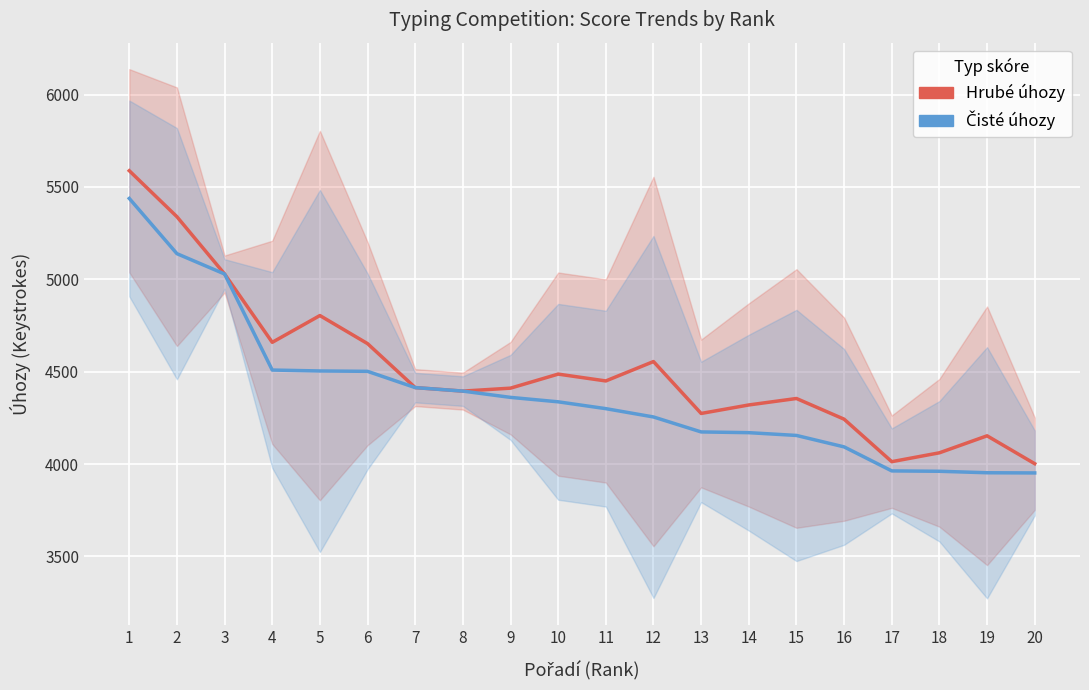

At which category is the sum across all series the highest?

1